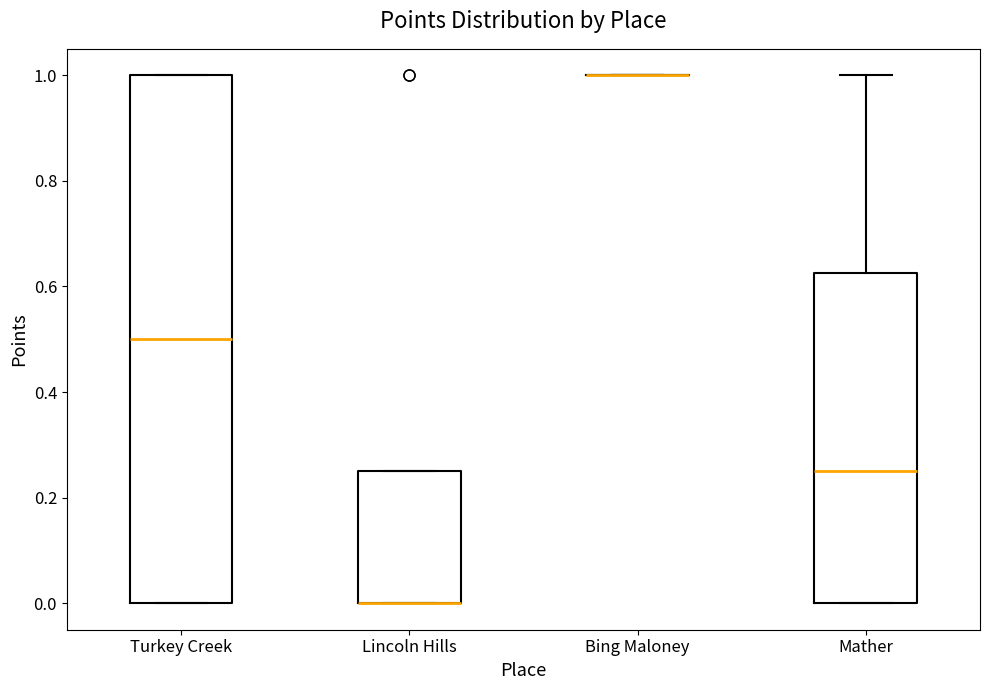

Which box is the tallest, from its lower edge to its upper edge?

Turkey Creek